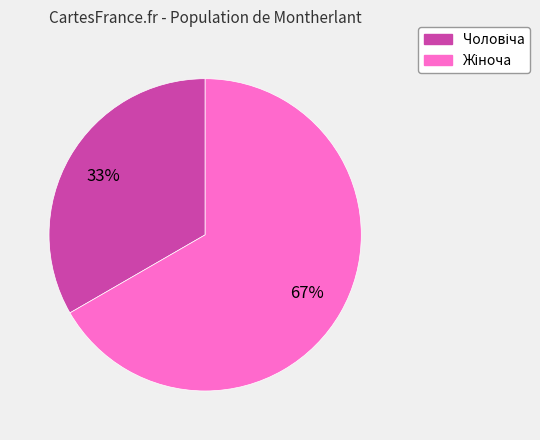

Is there any slice that represents more than half of the pie?

Yes